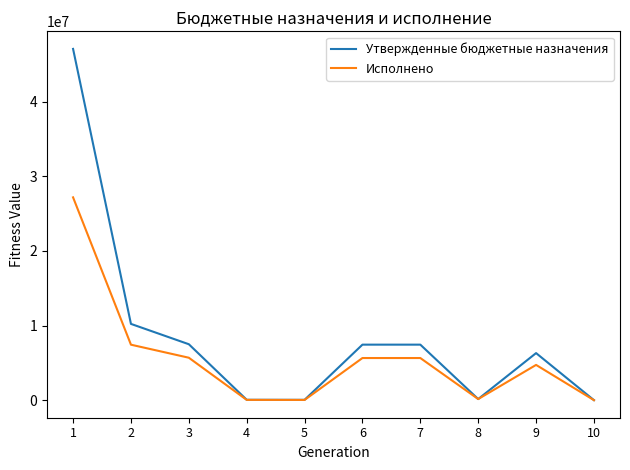

Between 1 and 5, which series saw the biggest shift?

Утвержденные бюджетные назначения